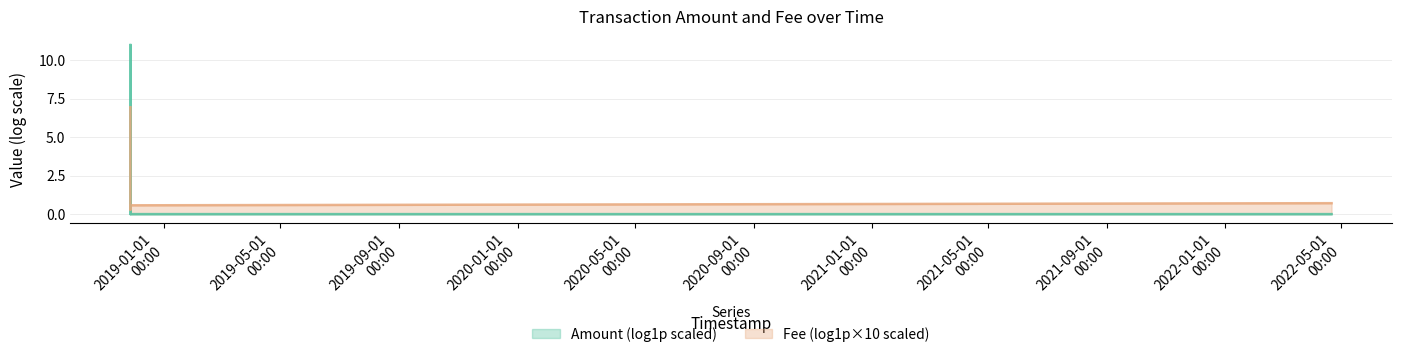

Rank the series by their maximum value, from highest to lowest.

Amount (log1p scaled), Fee (log1p×10 scaled)